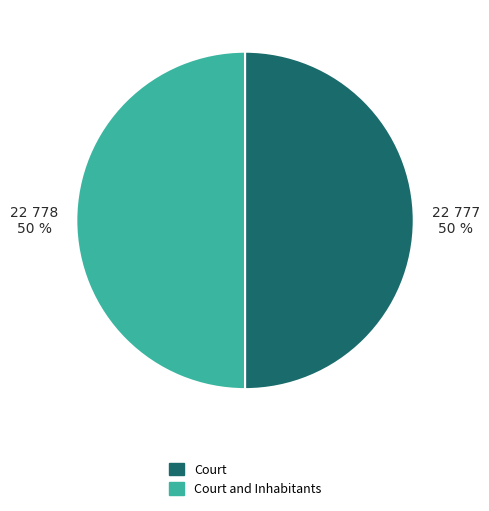

To the nearest percent, what is the average slice percentage?

50%